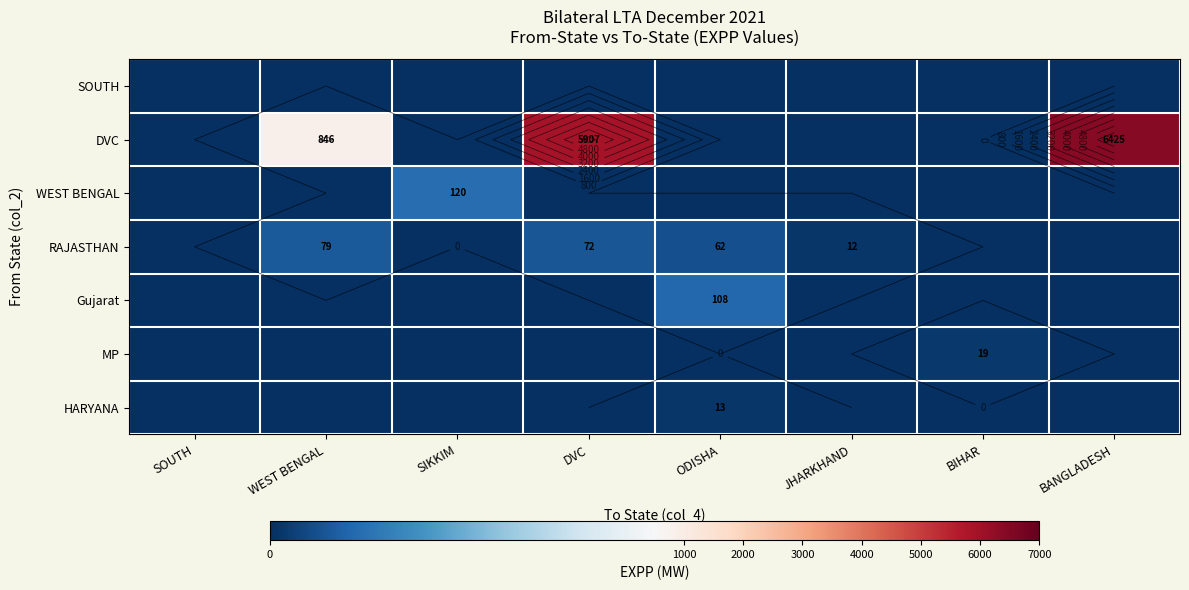

At JHARKHAND, list the series in order from smallest to largest.

SOUTH, DVC, WEST BENGAL, Gujarat, MP, HARYANA, RAJASTHAN